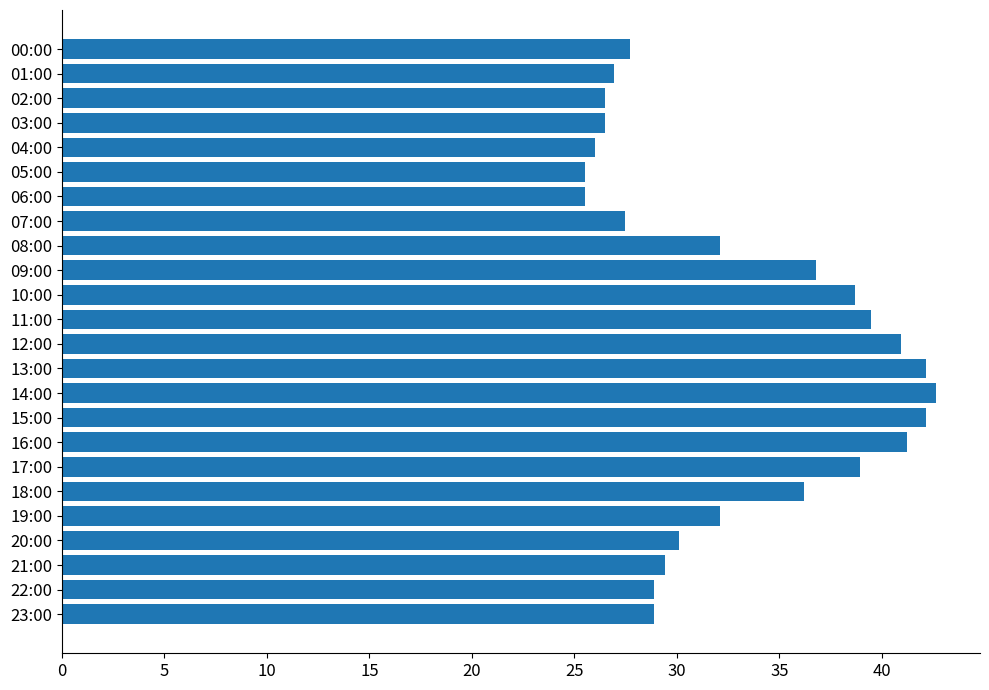

What is the value of the 24th bar from the top?

28.9